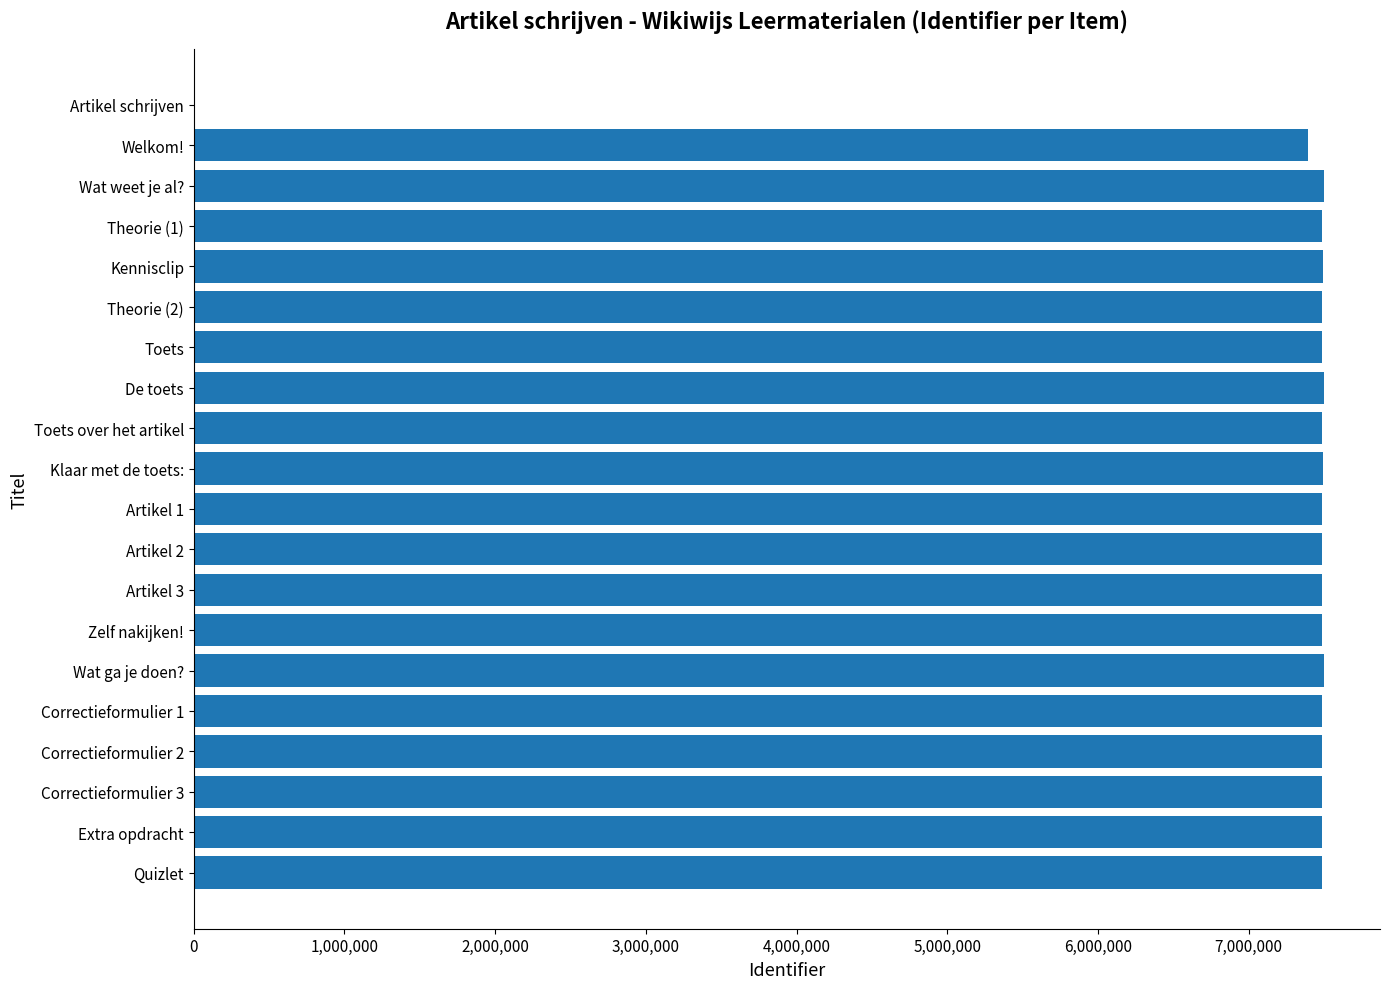

What is the greatest value displayed?

7496564